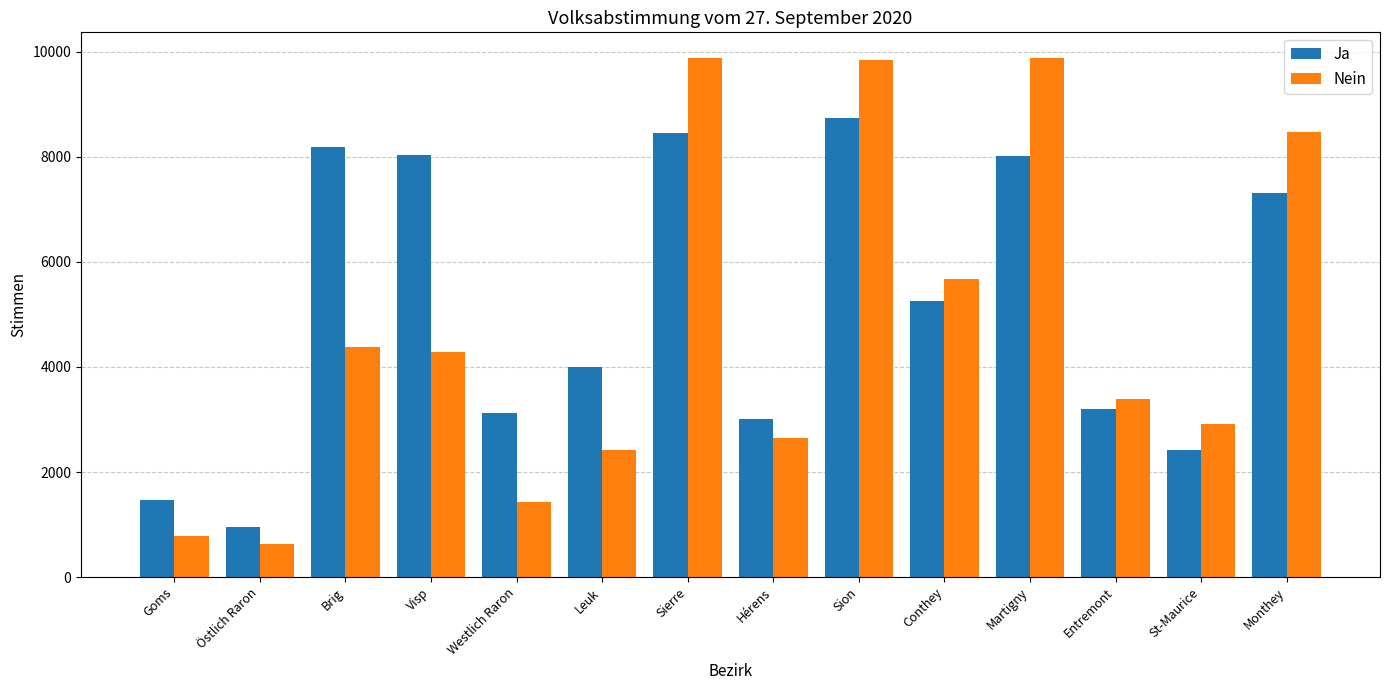

At which category is the sum across all series the highest?

Sion